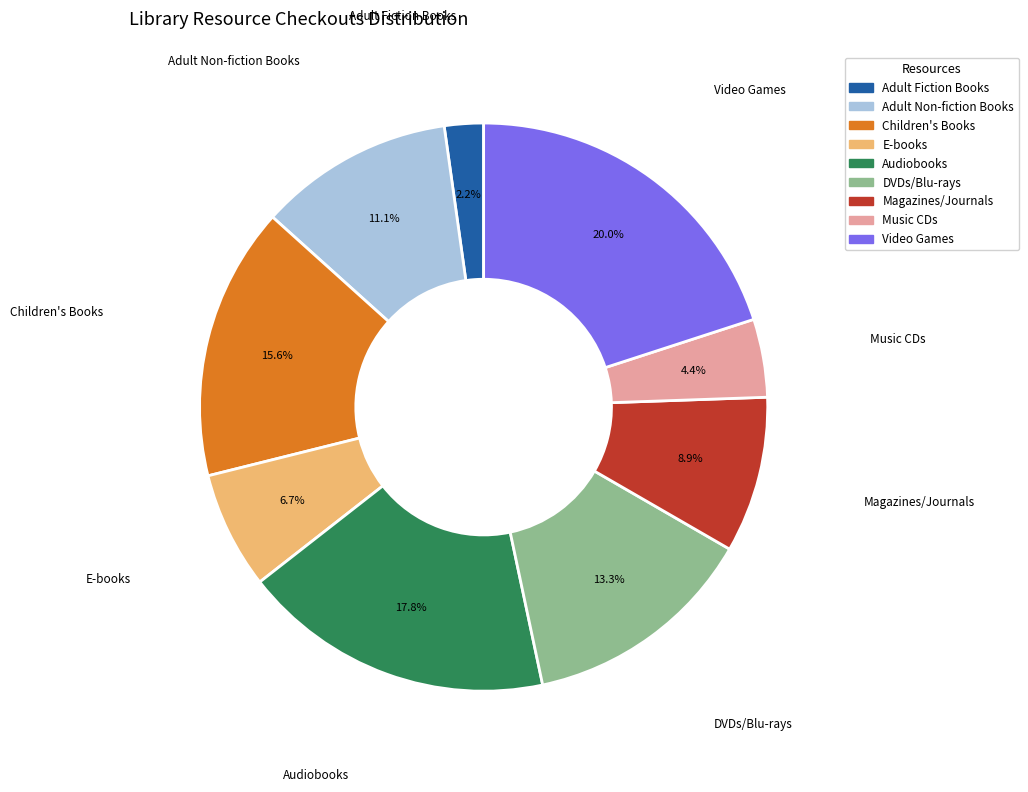

Count the number of slices in the pie.

9